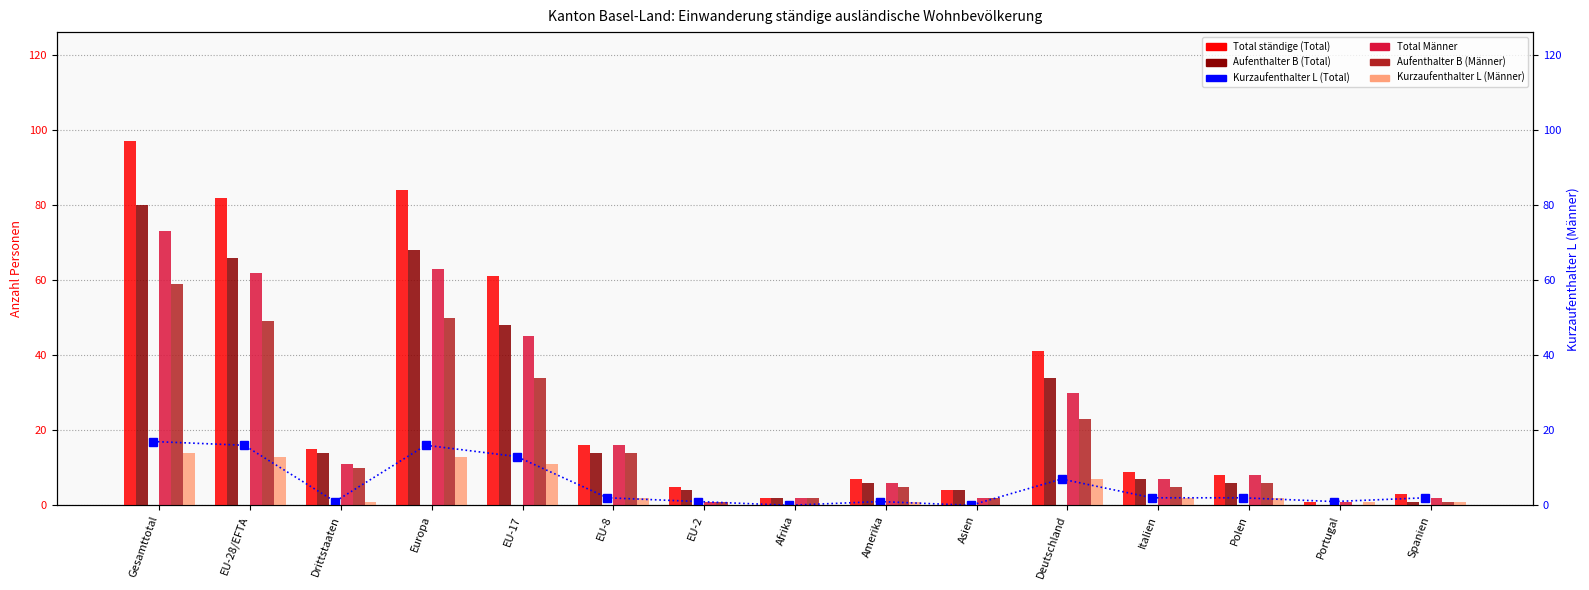

What is the total value across all series at EU-28/EFTA?

288